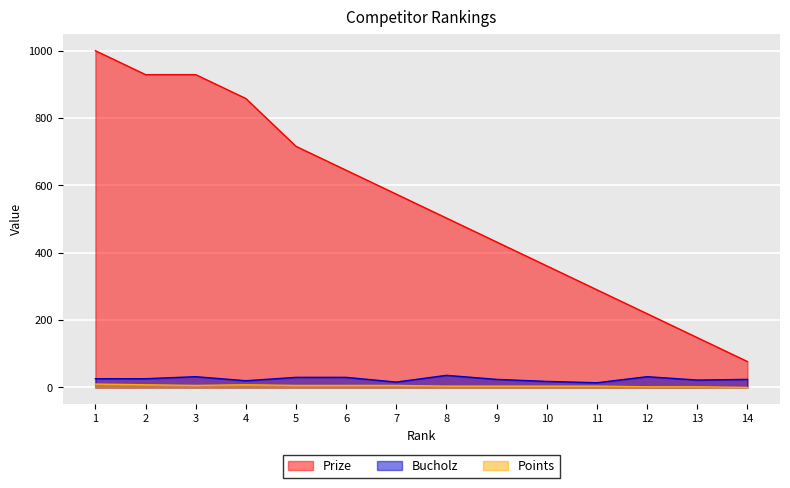

What is the value of the Bucholz point at the 8th from the left?

36